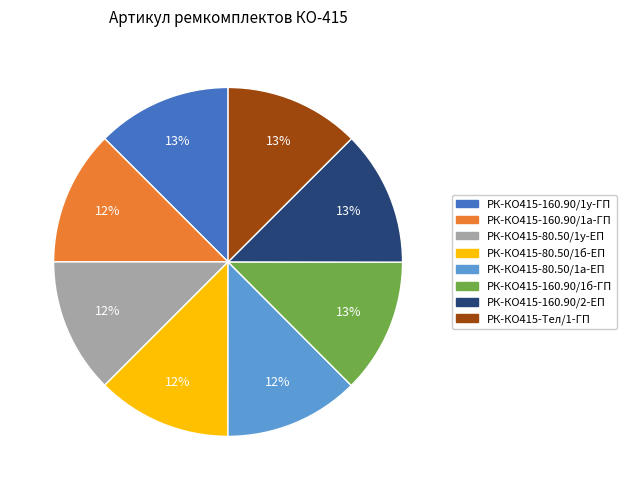

Is it true that РК-КО415-80.50/1б-ЕП is 12% of the pie?

True